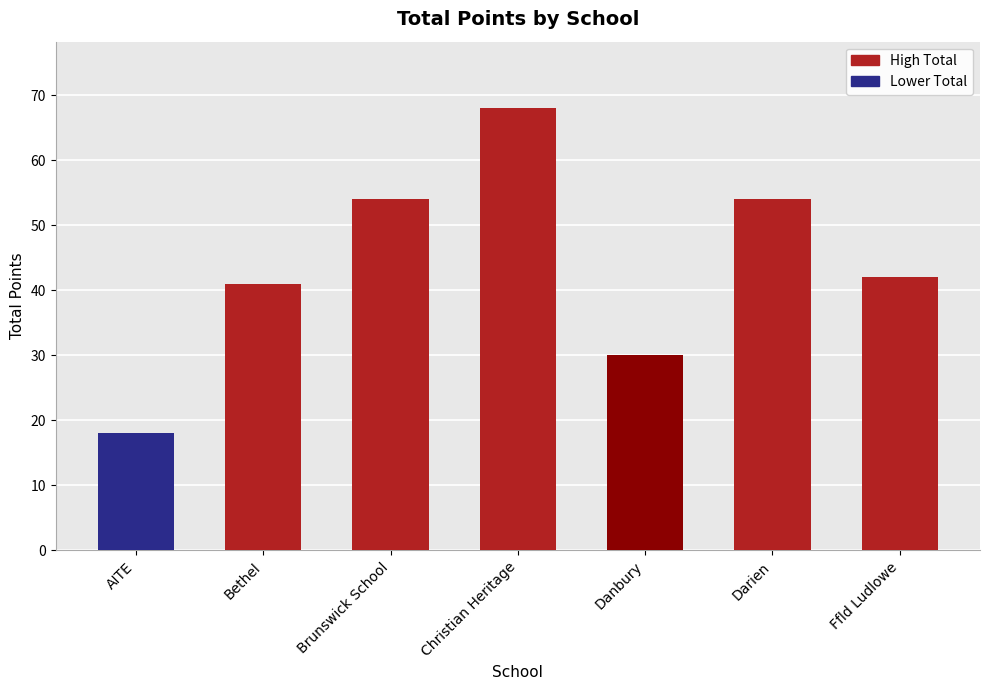

What is the difference between the maximum and minimum values?

50